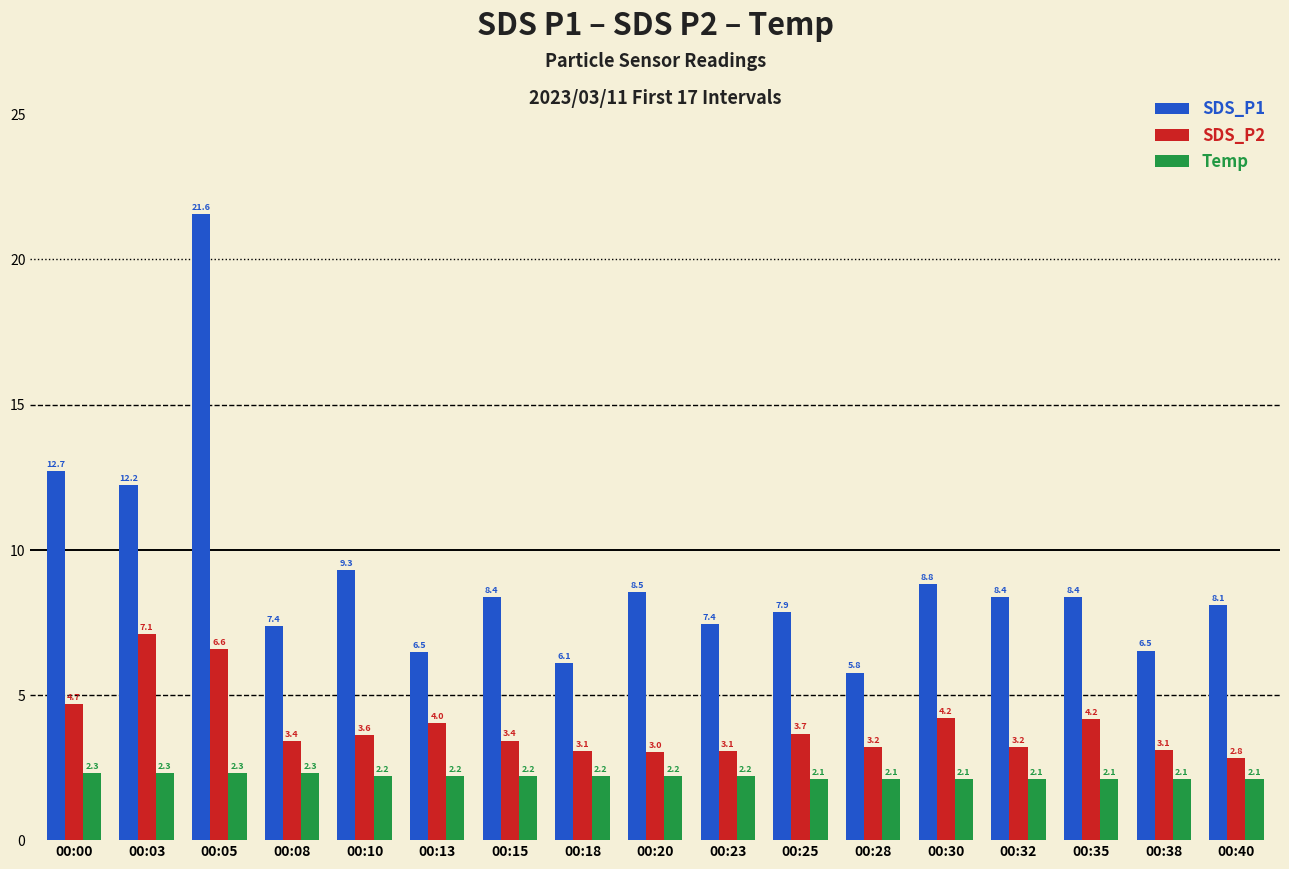

Reading left to right, transcribe all the data shown in this chart.

SDS_P1: 00:00=12.7	00:03=12.2	00:05=21.6	00:08=7.4	00:10=9.3	00:13=6.5	00:15=8.4	00:18=6.1	00:20=8.5	00:23=7.4	00:25=7.9	00:28=5.8	00:30=8.8	00:32=8.4	00:35=8.4	00:38=6.5	00:40=8.1
SDS_P2: 00:00=4.7	00:03=7.1	00:05=6.6	00:08=3.4	00:10=3.6	00:13=4.0	00:15=3.4	00:18=3.1	00:20=3.0	00:23=3.1	00:25=3.7	00:28=3.2	00:30=4.2	00:32=3.2	00:35=4.2	00:38=3.1	00:40=2.8
Temp: 00:00=2.3	00:03=2.3	00:05=2.3	00:08=2.3	00:10=2.2	00:13=2.2	00:15=2.2	00:18=2.2	00:20=2.2	00:23=2.2	00:25=2.1	00:28=2.1	00:30=2.1	00:32=2.1	00:35=2.1	00:38=2.1	00:40=2.1